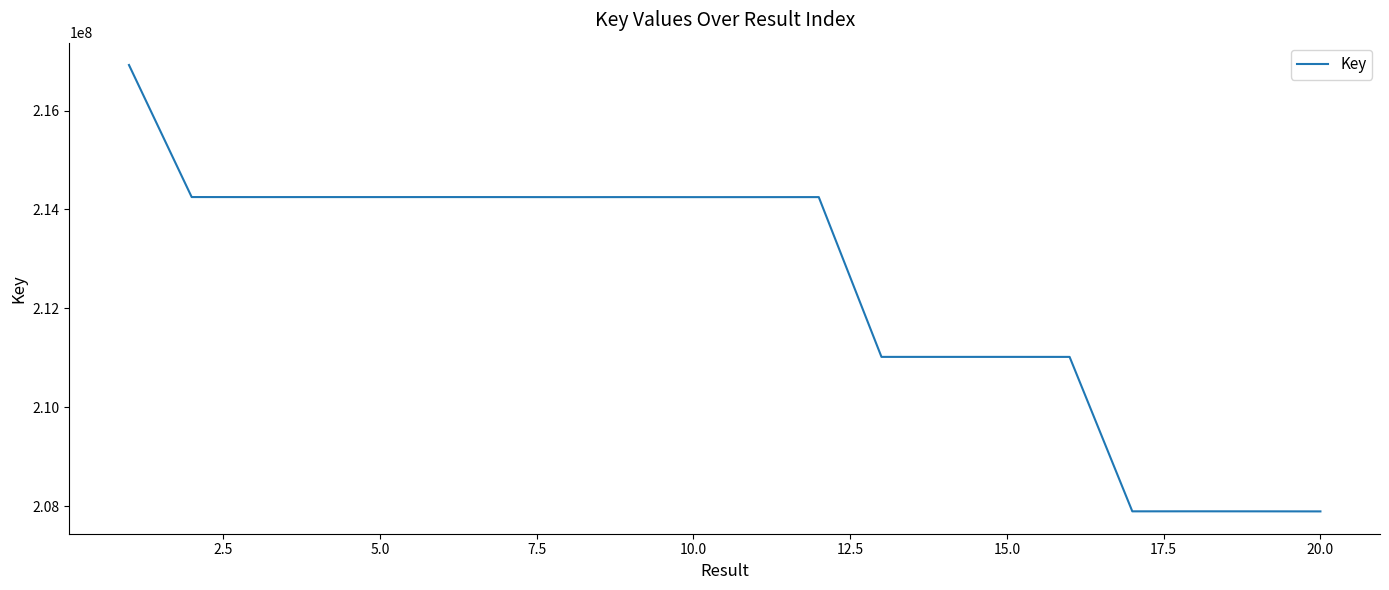

What is the difference between the maximum and minimum values?

9029364